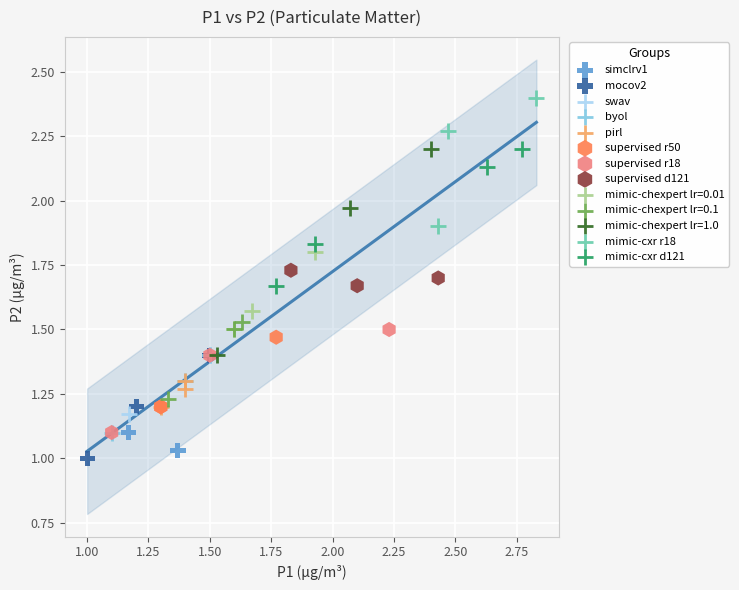

What are all the series names shown in the legend?

simclrv1, mocov2, swav, byol, pirl, supervised r50, supervised r18, supervised d121, mimic-chexpert lr=0.01, mimic-chexpert lr=0.1, mimic-chexpert lr=1.0, mimic-cxr r18, mimic-cxr d121